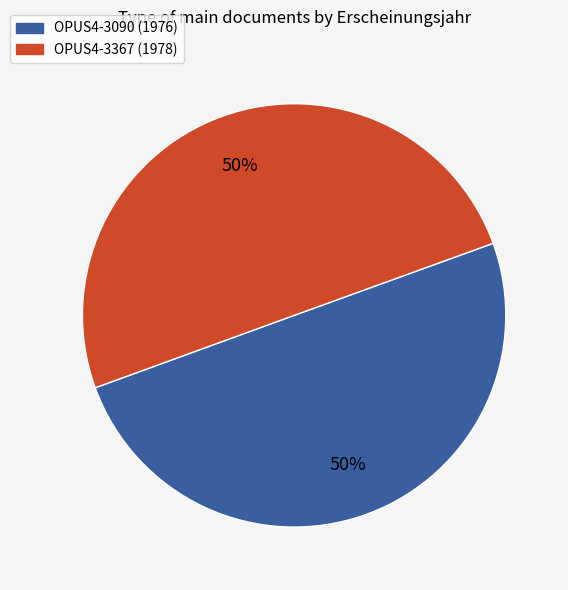

The OPUS4-3090 slice represents 58% of the pie. True or false?

False